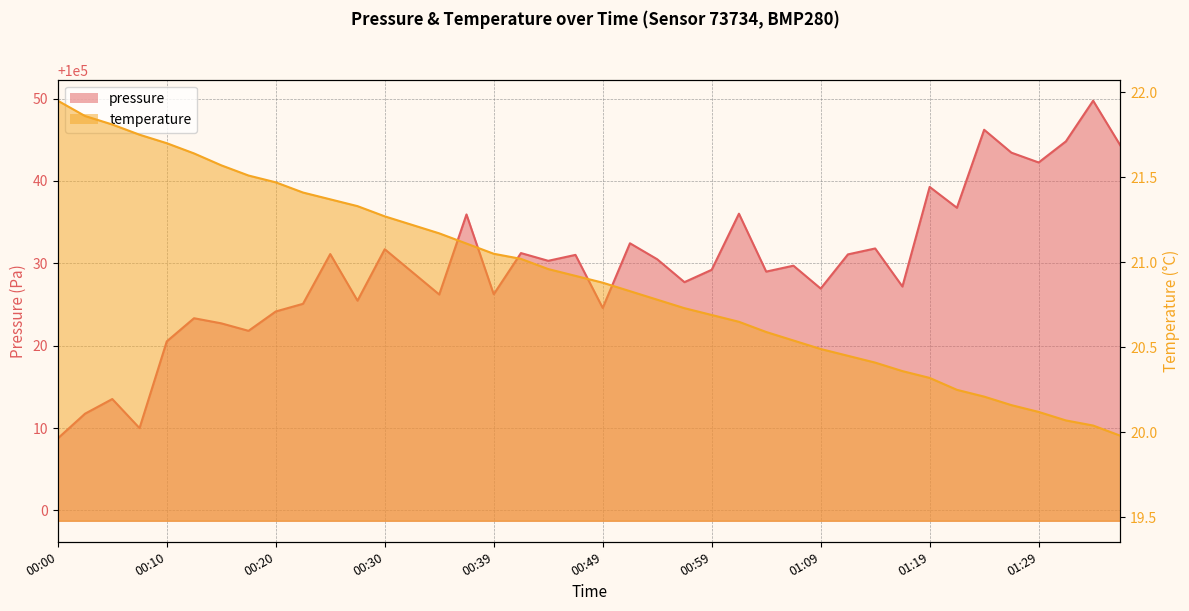

Which series has the widest spread of values?

pressure